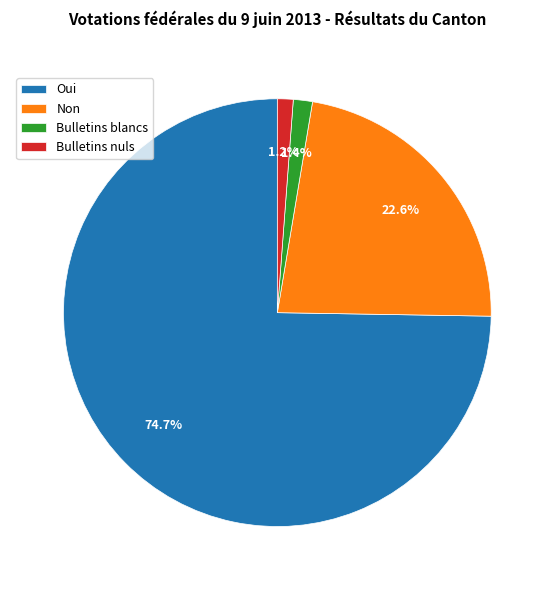

To the nearest percent, what portion does Non represent?

23%